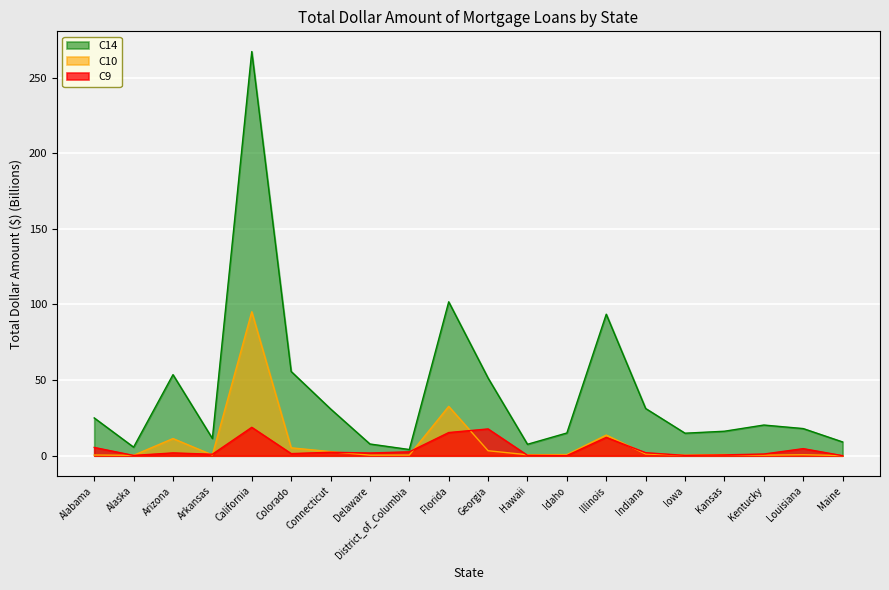

Does the chart display data point markers on the line(s)?

No